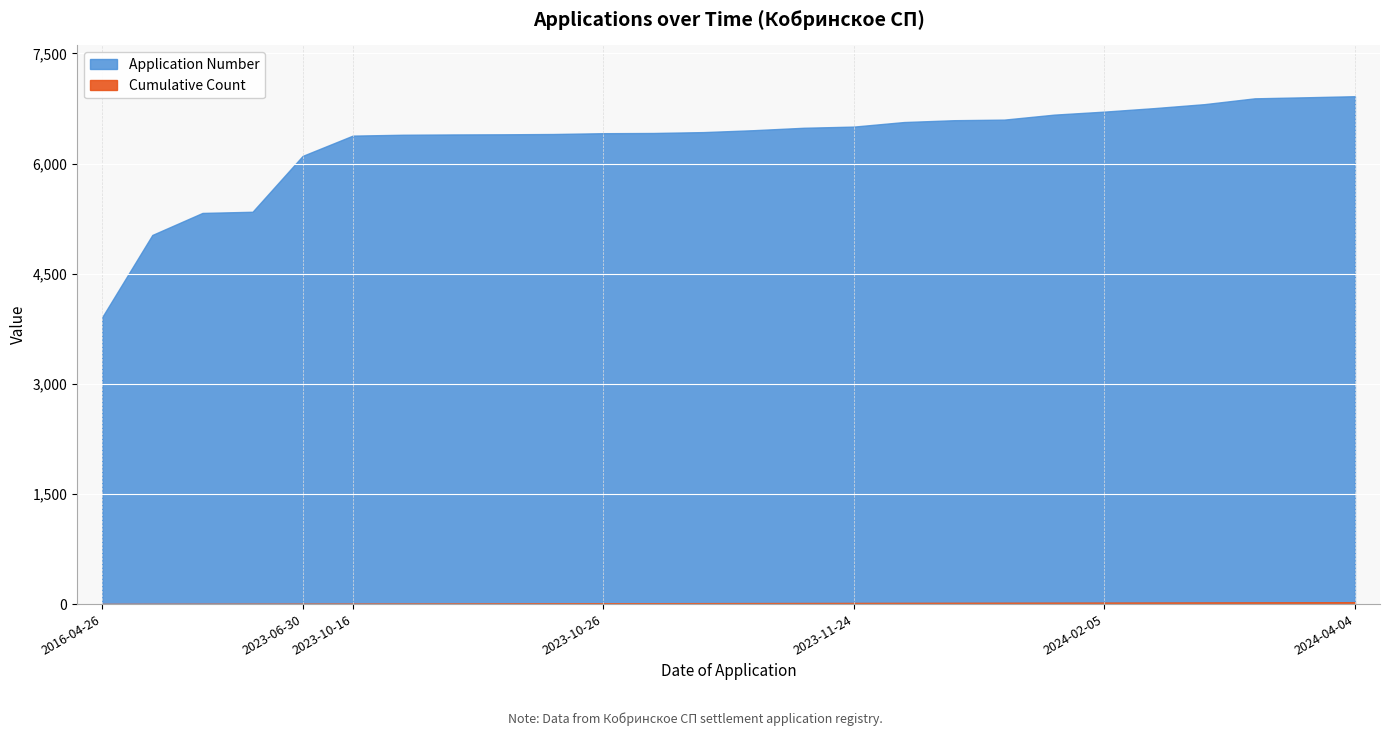

What is the difference between the highest and lowest values at 2024-01-23?

6647